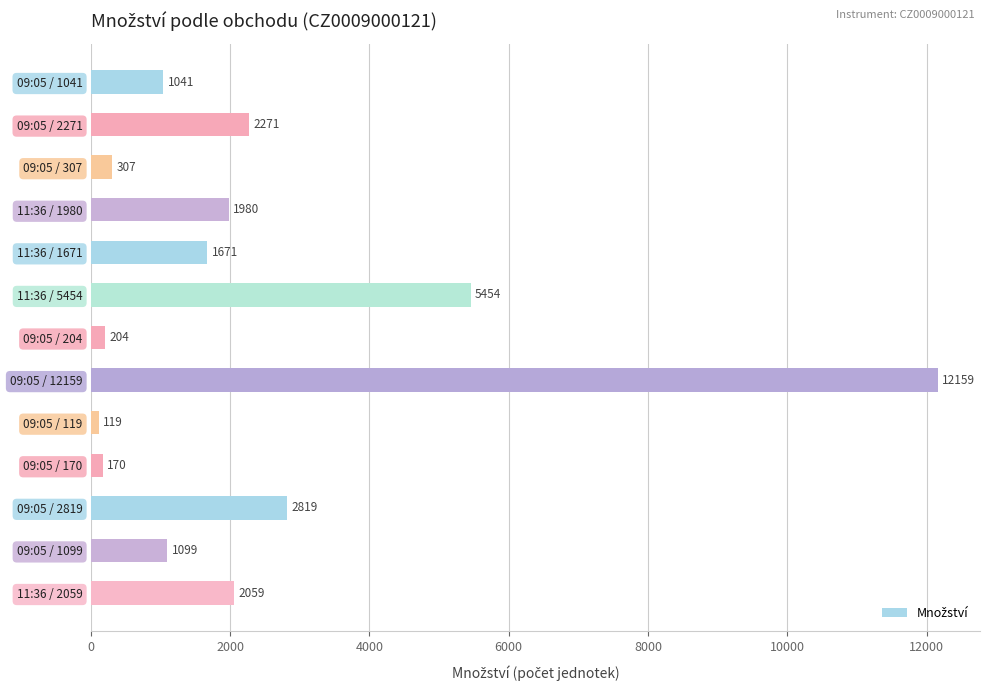

What is the change in value from 11:36 / 1980 to 09:05 / 119?

-1861